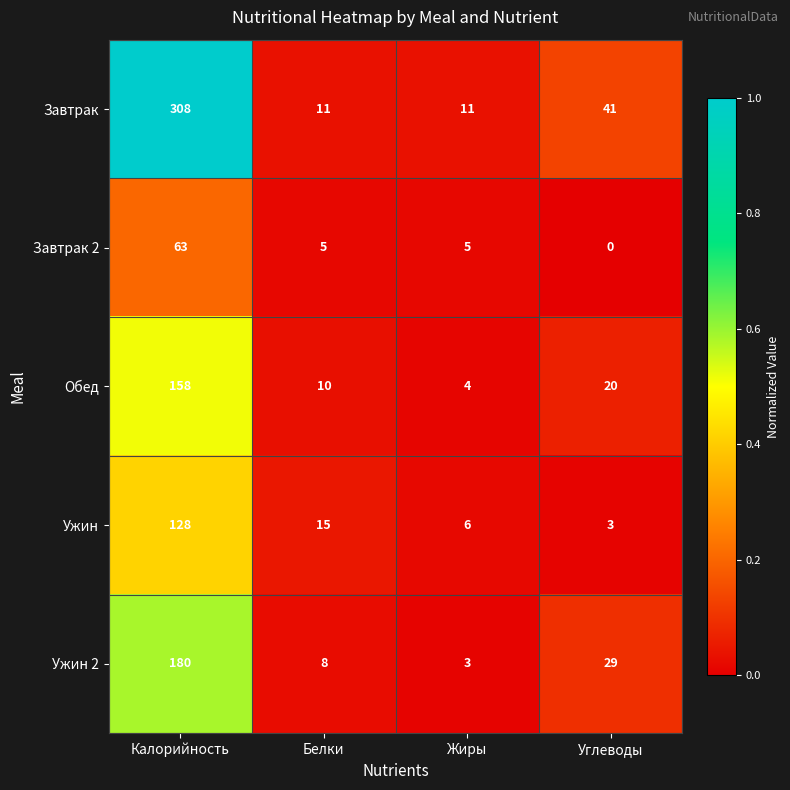

Which series has the widest spread of values?

Завтрак